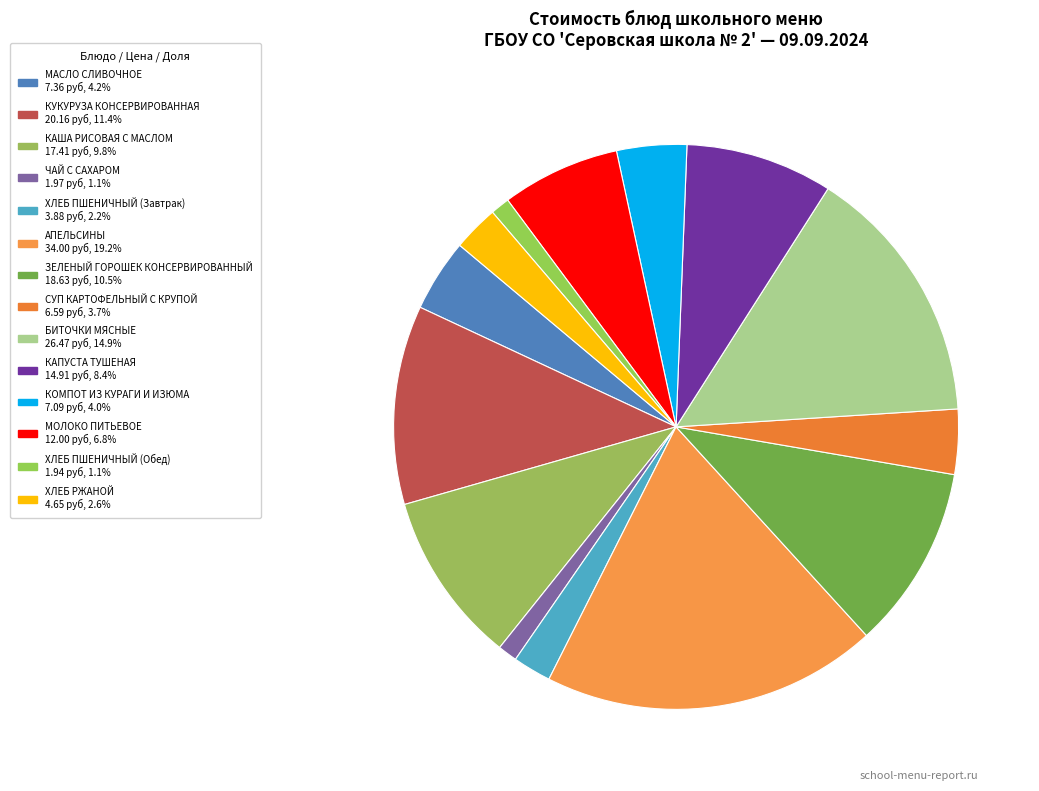

How many slices are in this pie chart?

14